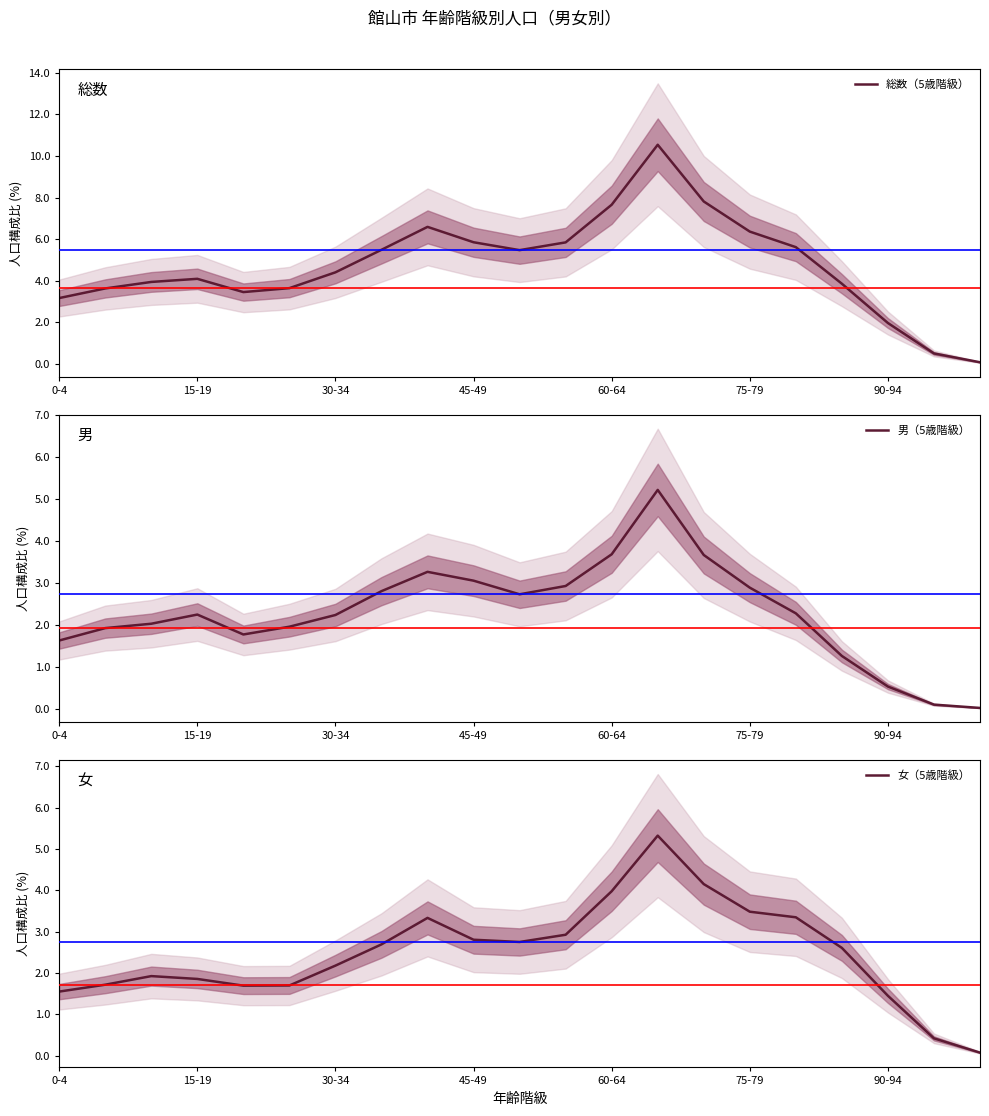

Does the chart have visible grid lines?

No